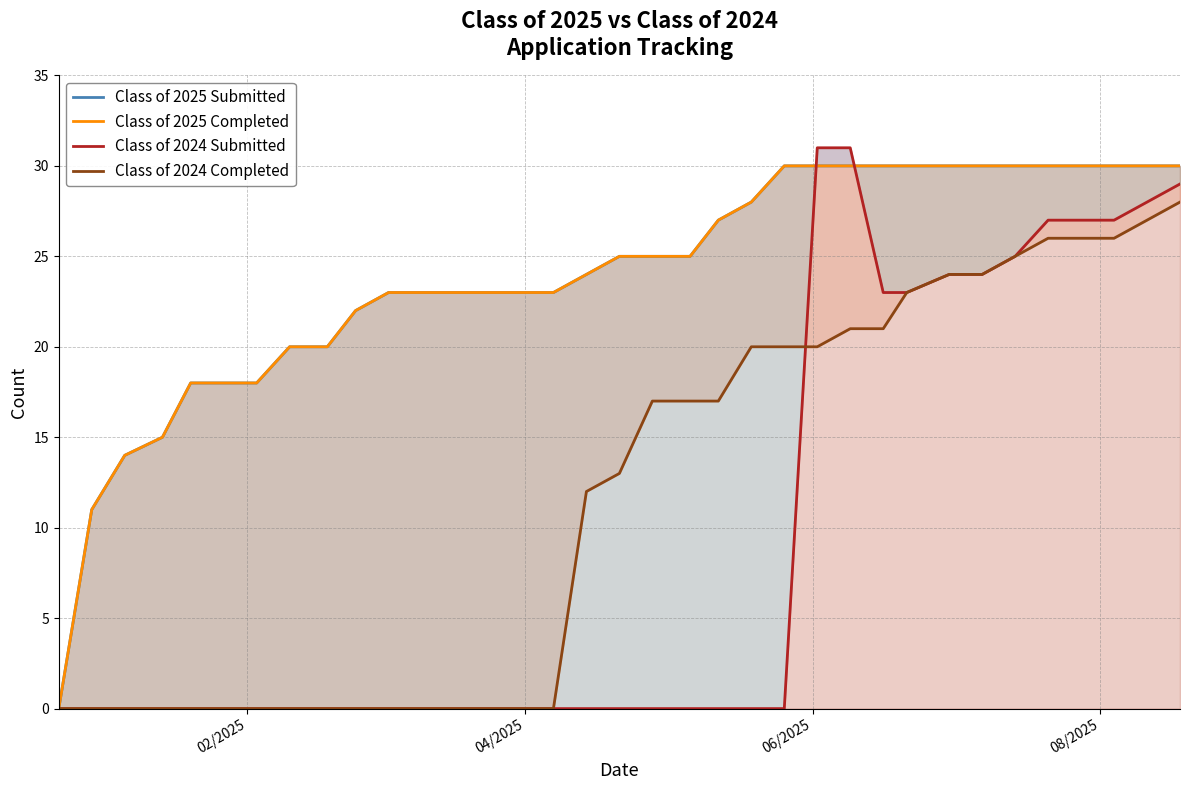

Which series has the largest total across all categories?

Class of 2025 Submitted